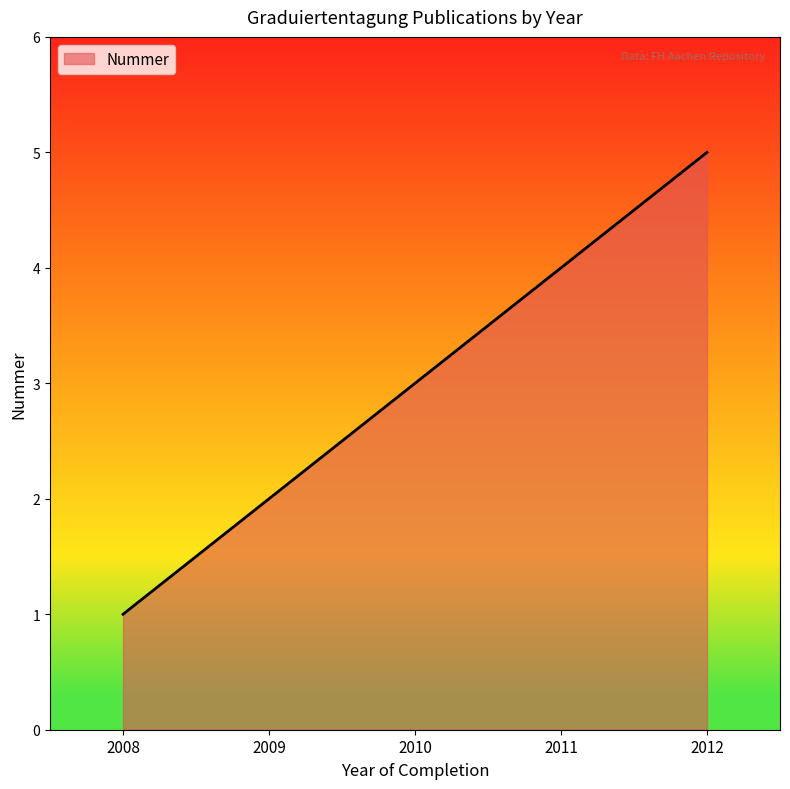

Count the number of categories in the chart.

5